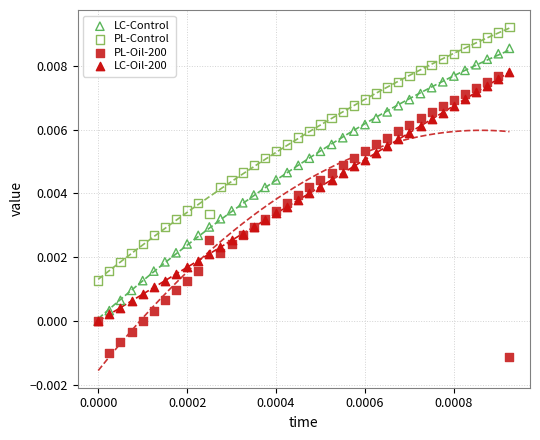

Which series reaches the minimum Y coordinate?

PL-Oil-200